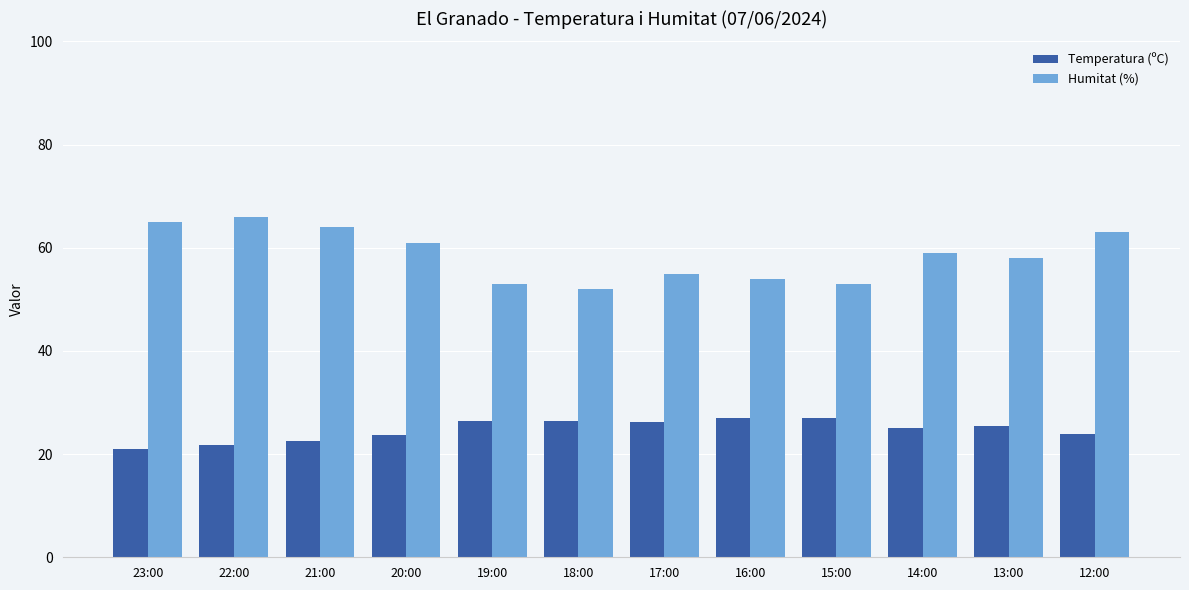

What are all the series names shown in the legend?

Temperatura (ºC), Humitat (%)